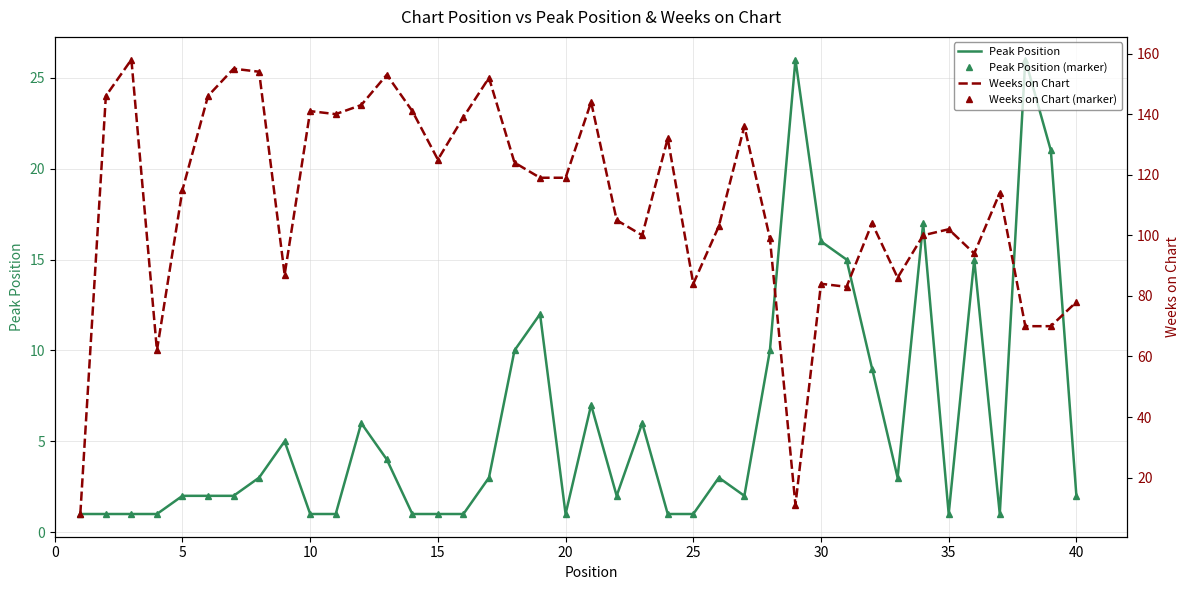

What is the highest value of the Weeks on Chart series?

158